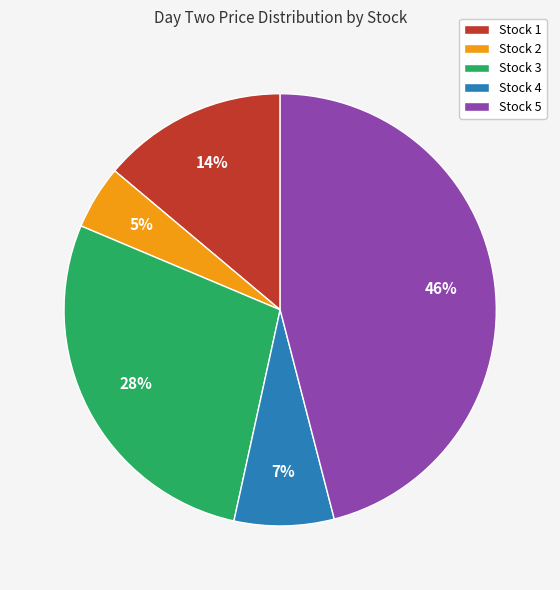

Does Stock 5 account for over 50% of the chart?

No